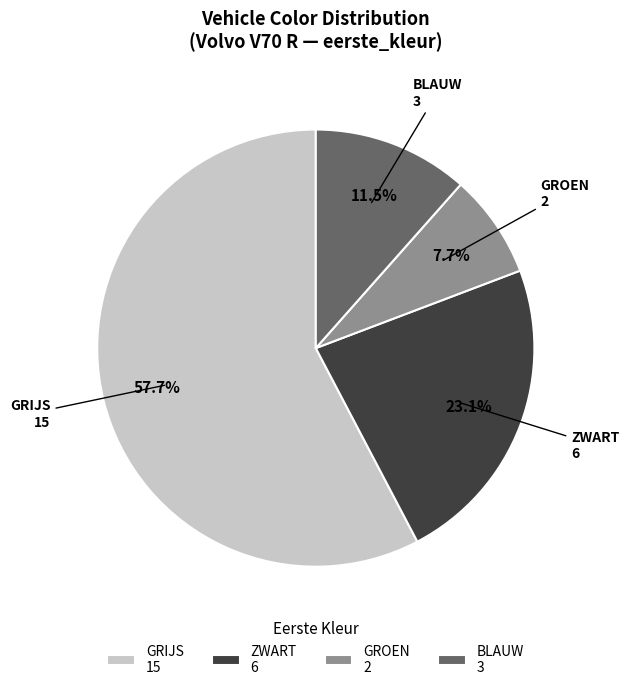

What is the ratio of the value at BLAUW to the value at ZWART?

0.5